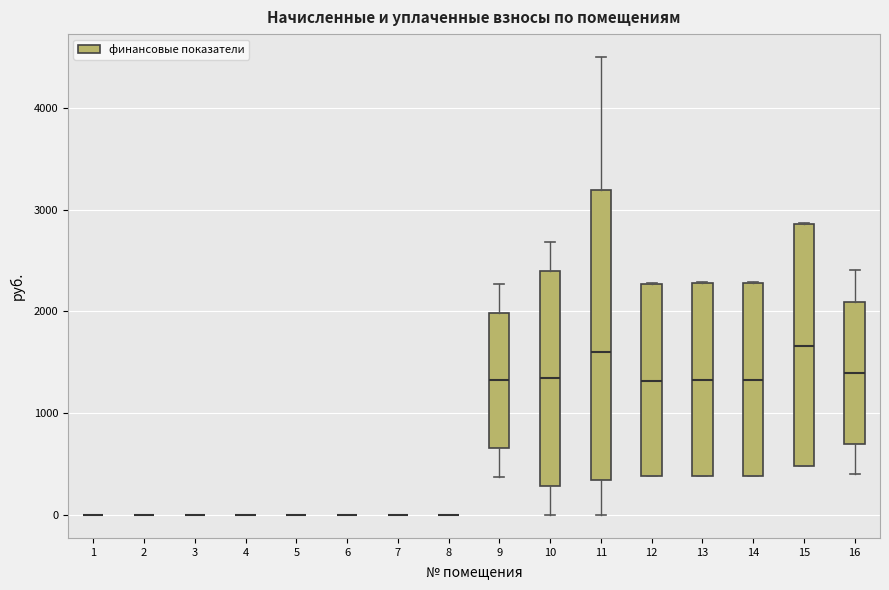

Where is the upper edge of the box at x = 13 on the y-axis? The values are not printed on the chart, so give them approximately, as read against the axis.

2300